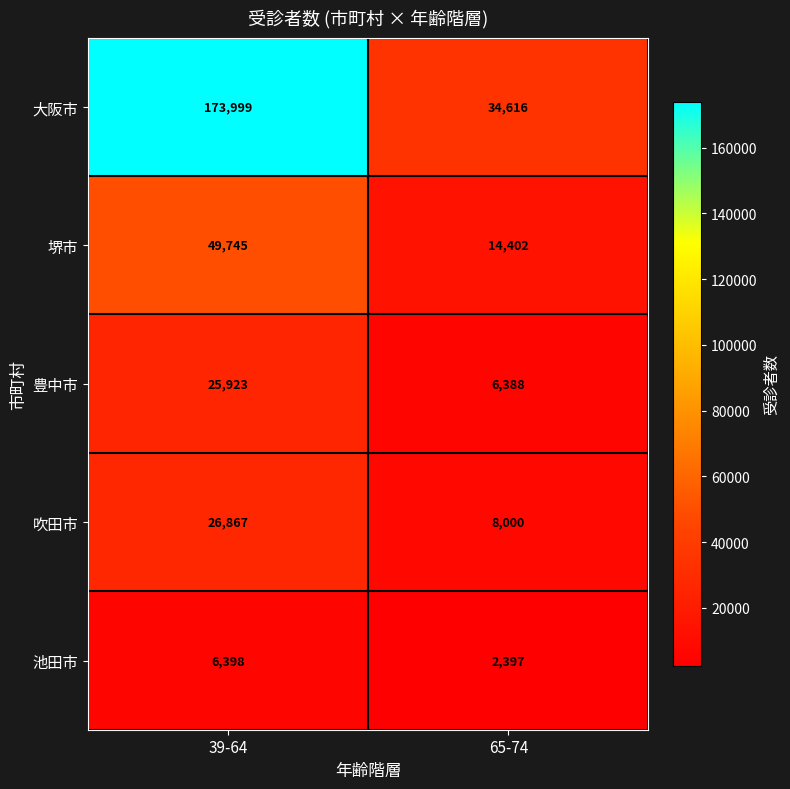

Is it true that 大阪市 equals 237681 at 39-64?

False